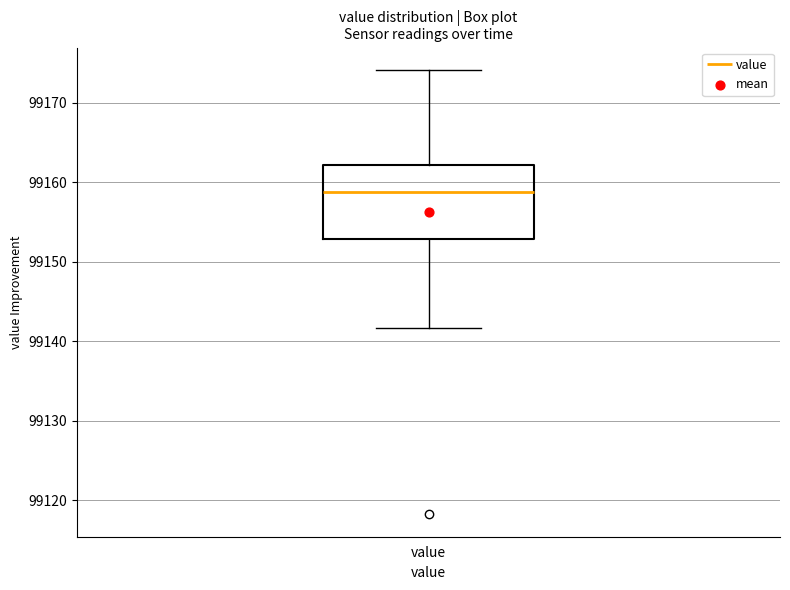

Read this box plot against the y-axis: the position of the median line, the range covered by the box, and the ends of both whiskers. The values are not printed on the chart, so give them approximately, as read against the axis.

median 99159, box 99153 to 99162, whiskers 99142 to 99174